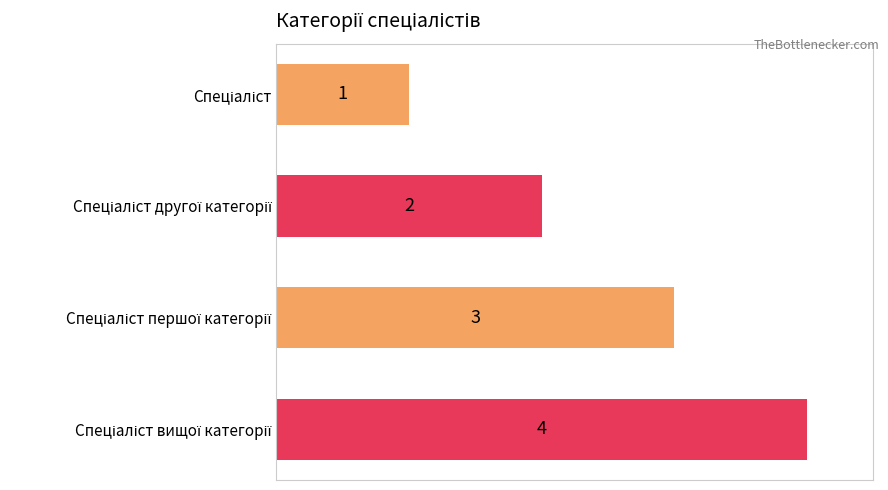

How many values are between 2 and 4?

3